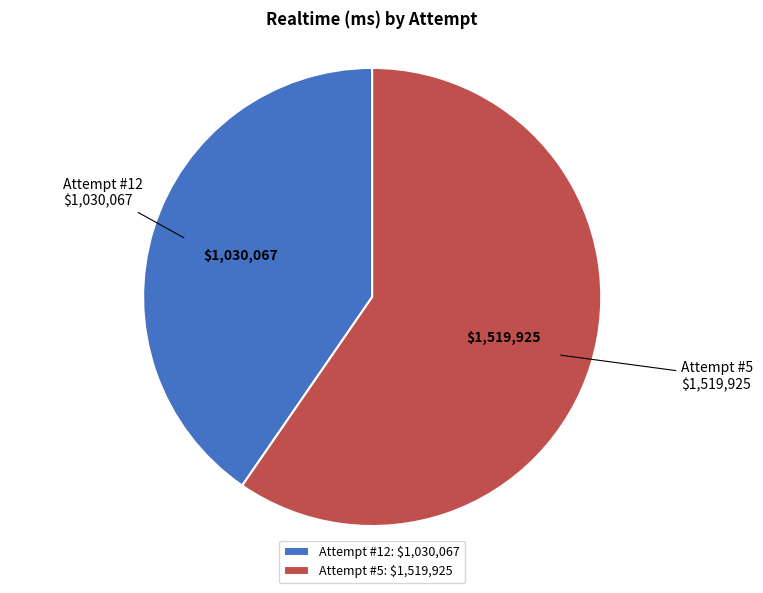

True or false: Attempt #12 accounts for 40% of the total.

True